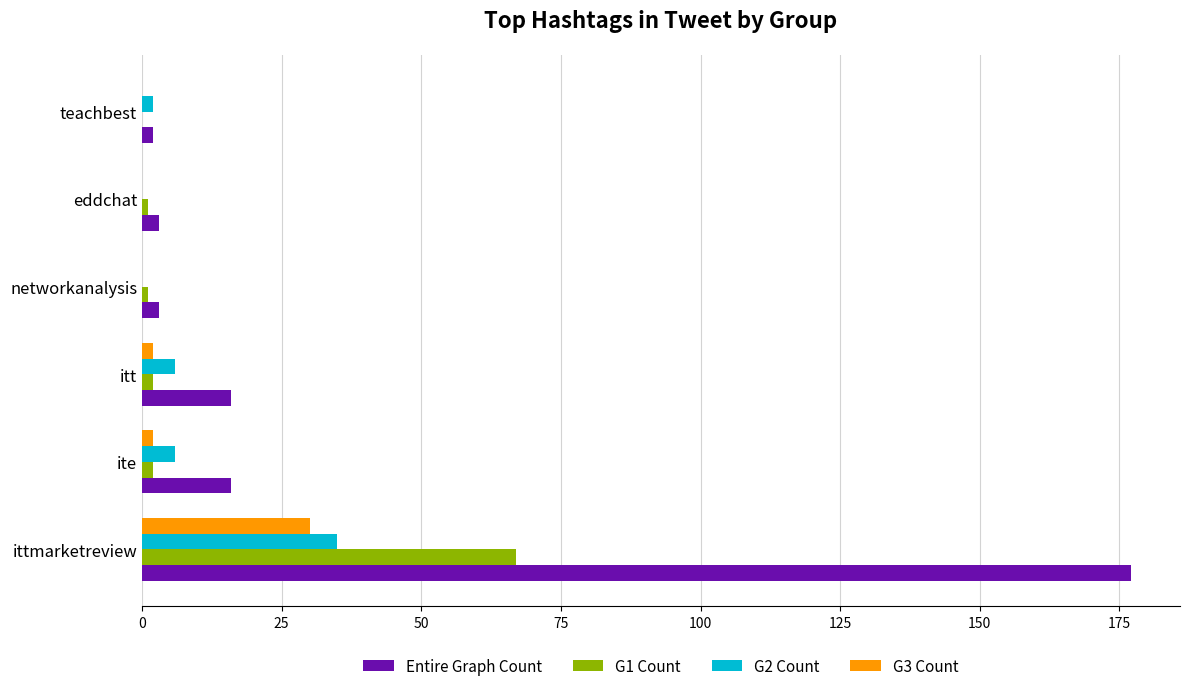

Which label corresponds to the largest value in the chart?

ittmarketreview